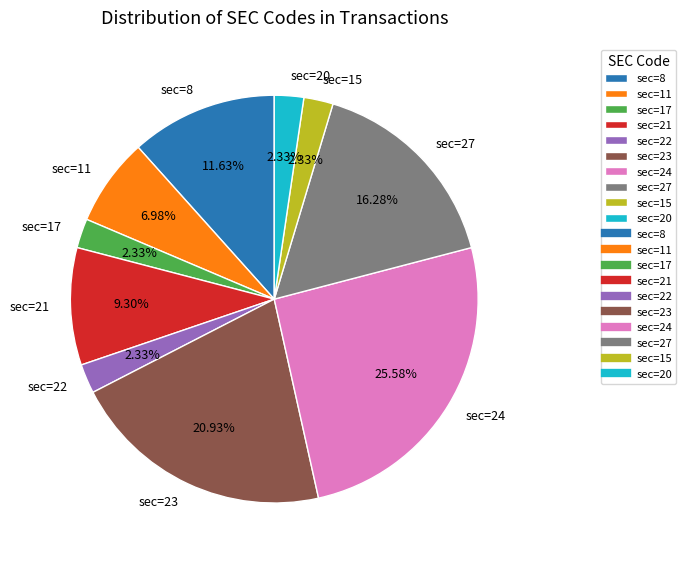

What is the ratio of the value at sec=8 to the value at sec=11?

1.7